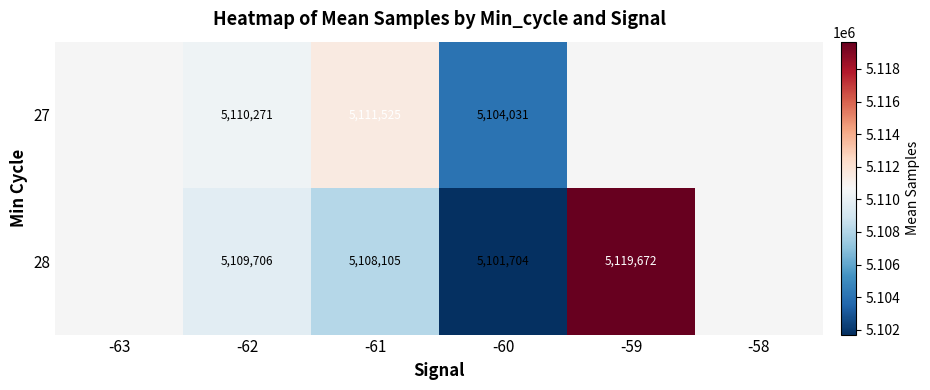

What is the spread (max minus min) of values at -62?

565